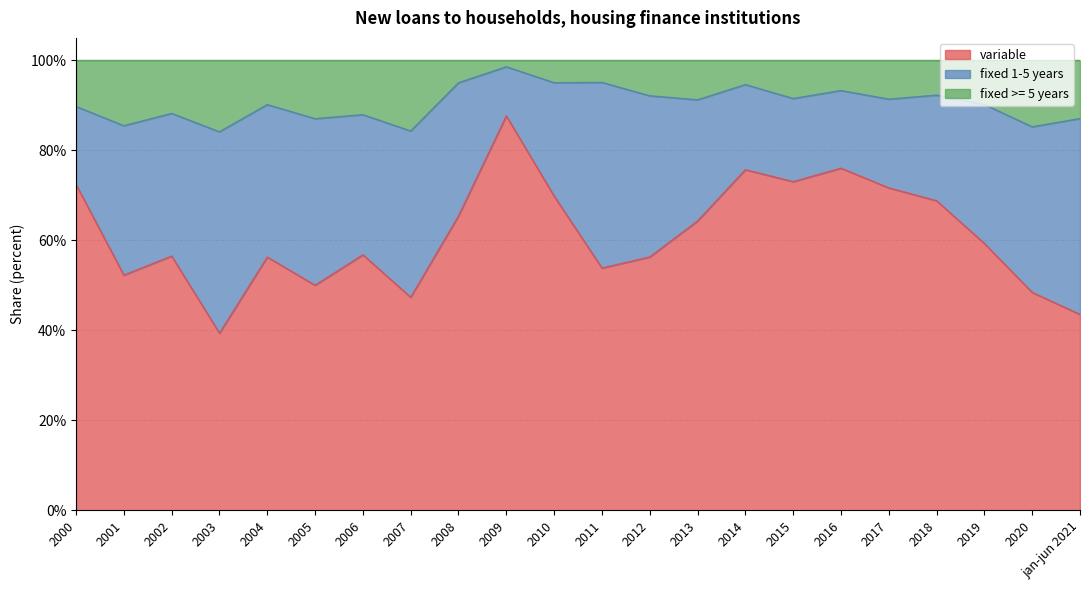

What position from the right is 2011?

11